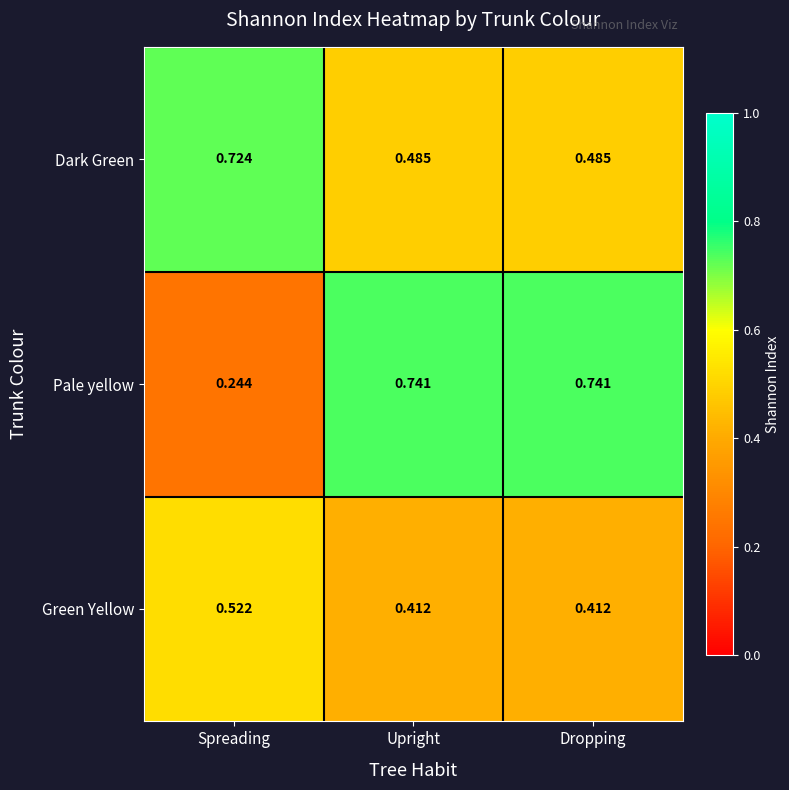

Which series has the largest range (max minus min)?

Pale yellow